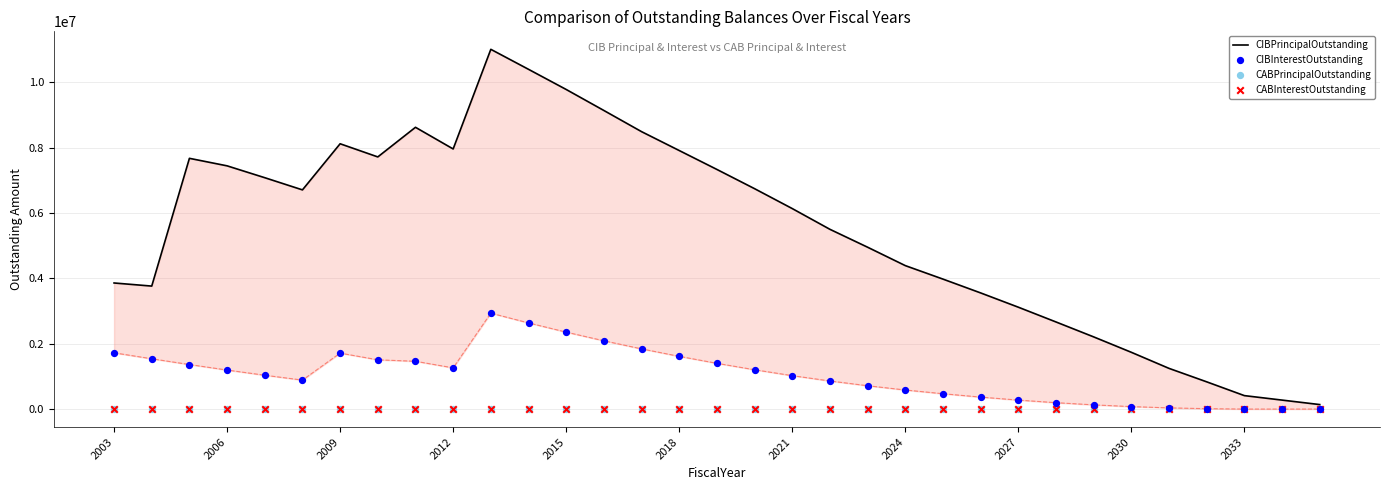

Which series has the largest Y range (max minus min)?

CIBPrincipalOutstanding